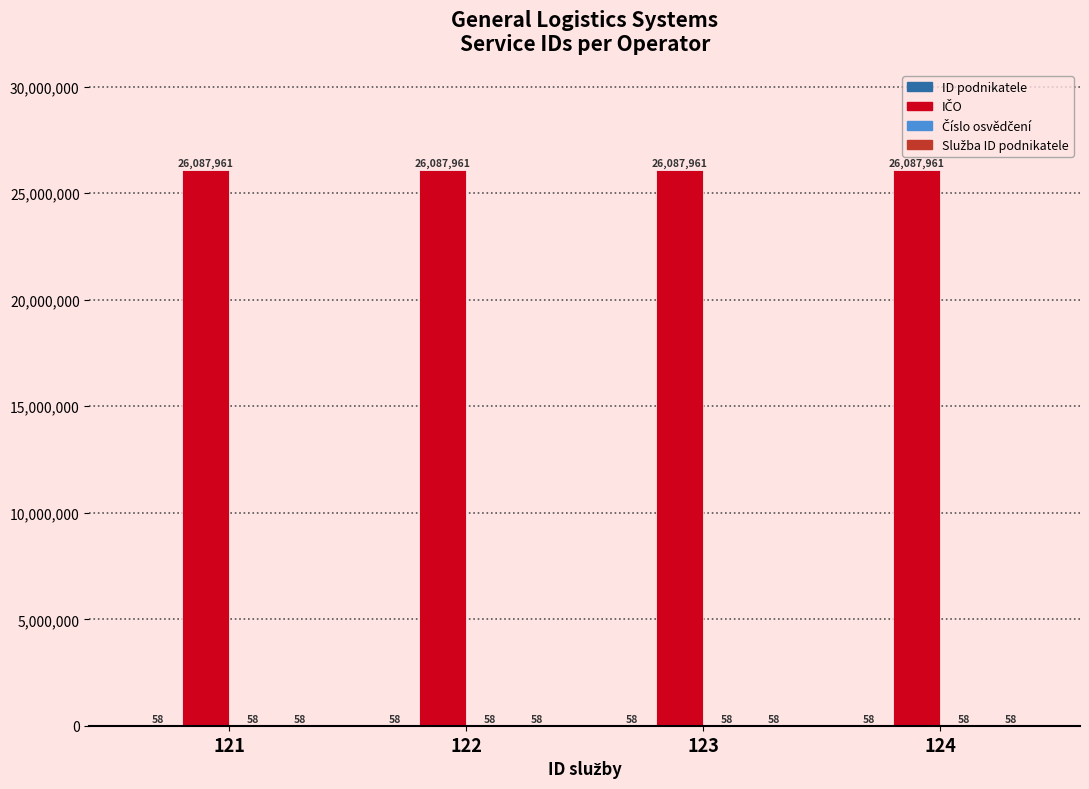

What is the maximum value shown in the chart?

26087961